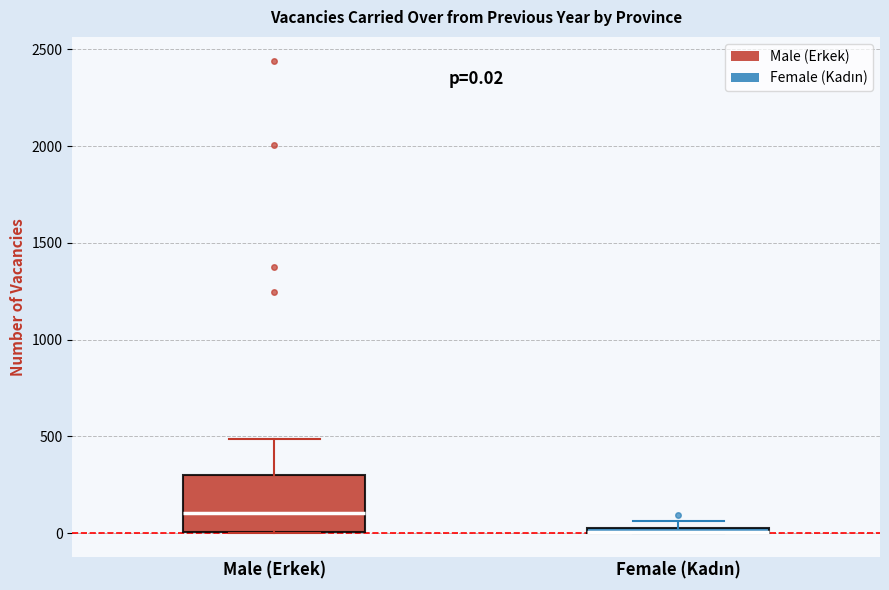

Comparing the boxes themselves (not the whiskers), which one is the tallest?

Male (Erkek)